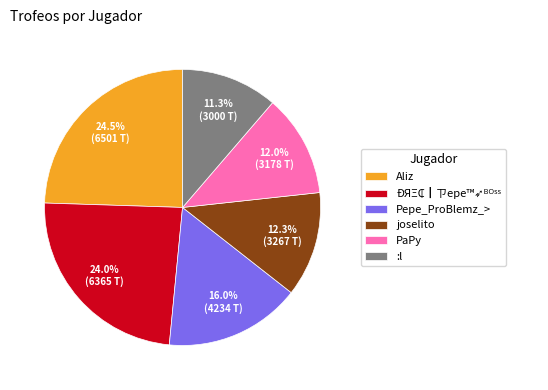

What percentage is NOT represented by joselito?

87.7%